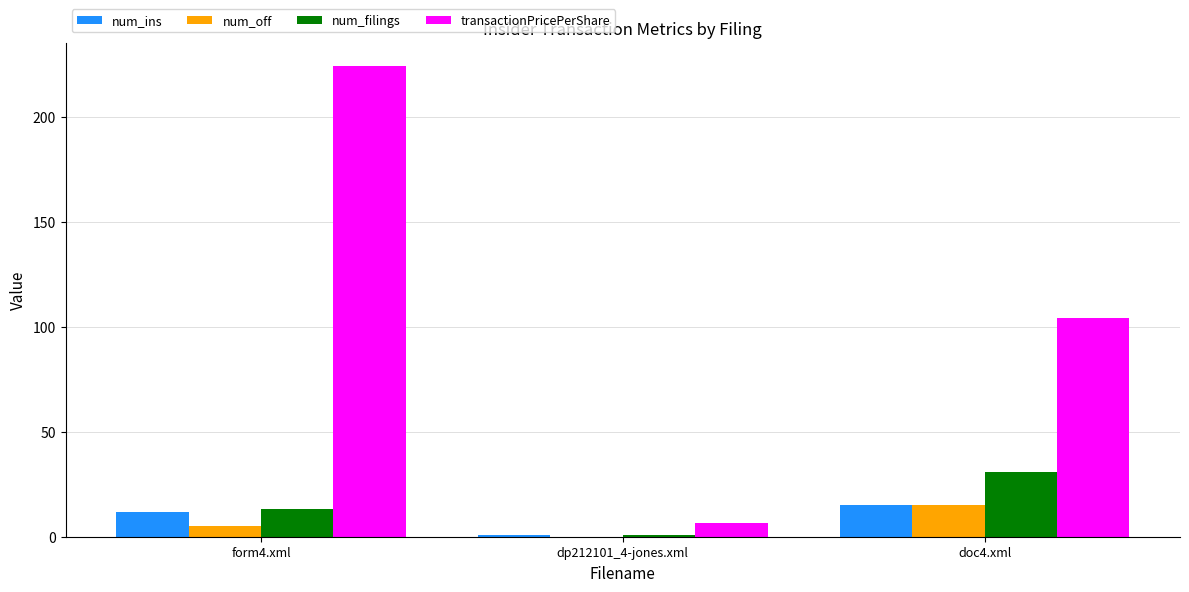

Is the value of num_filings at doc4.xml greater than the value of transactionPricePerShare at form4.xml?

No